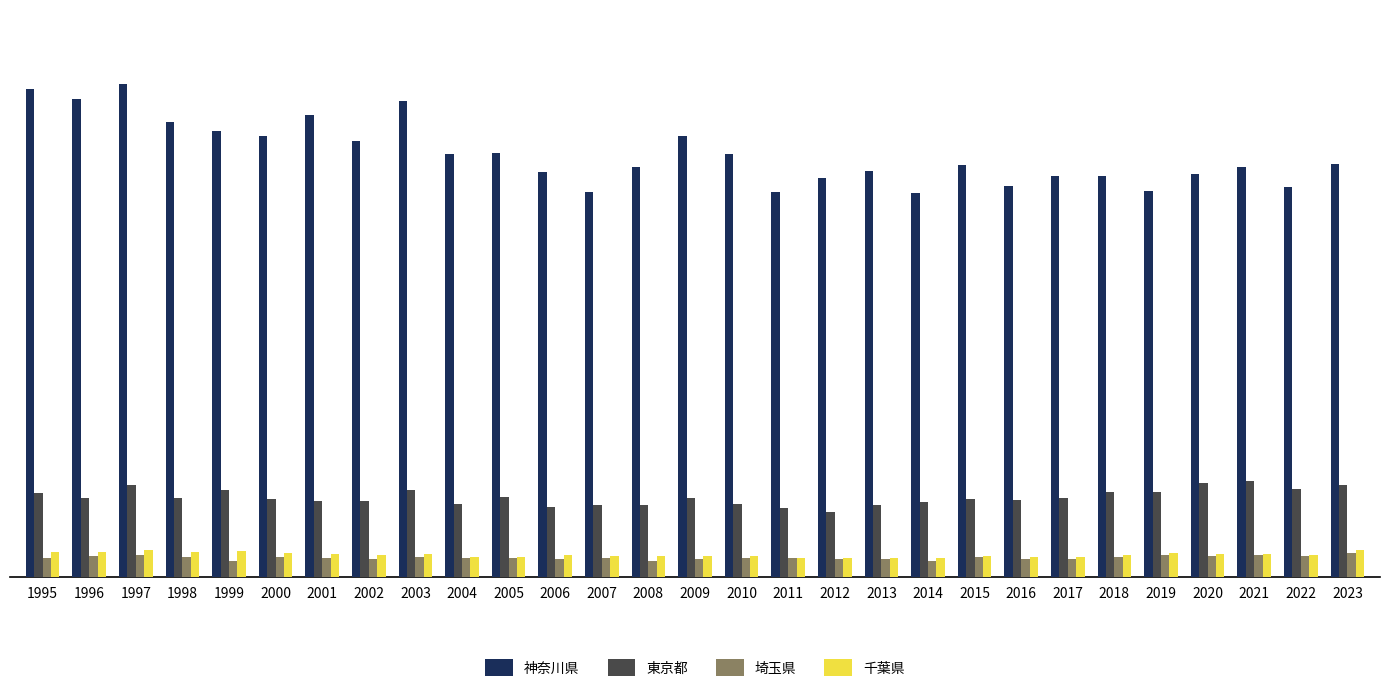

What are all the series names shown in the legend?

神奈川県, 東京都, 埼玉県, 千葉県